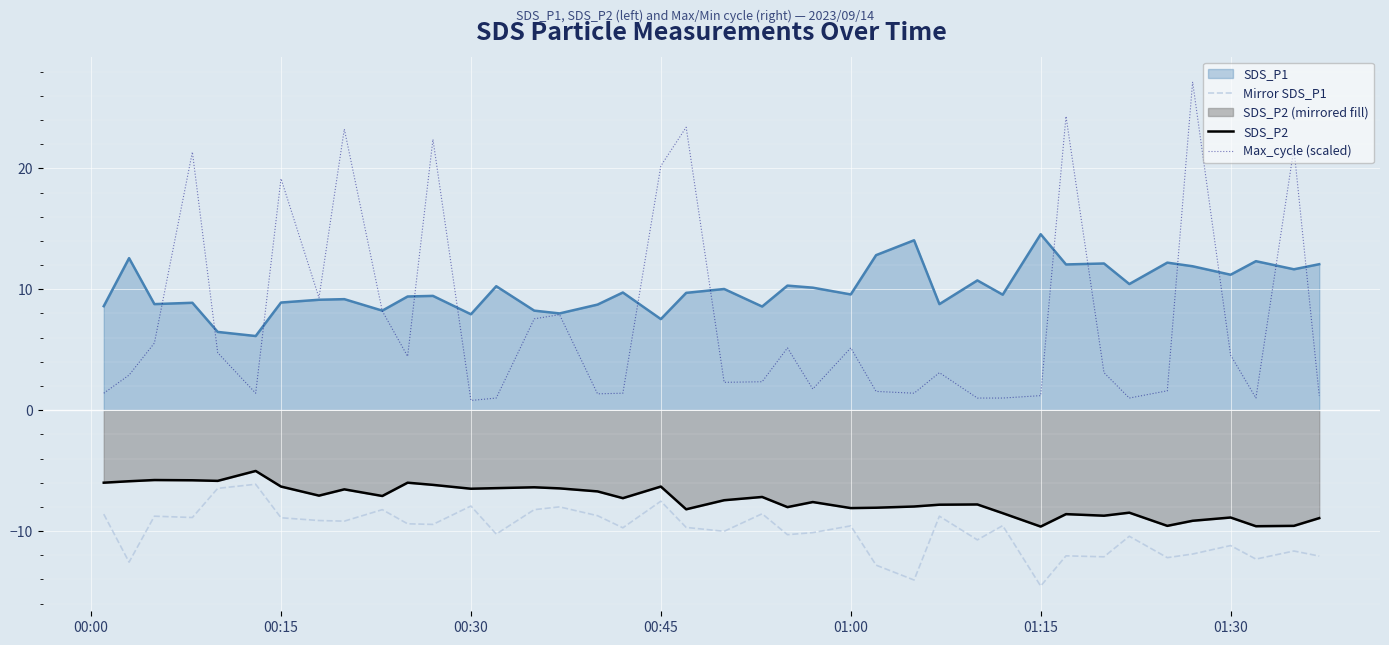

What is the difference between the maximum and minimum values in the Mirror SDS_P1 series?

8.4